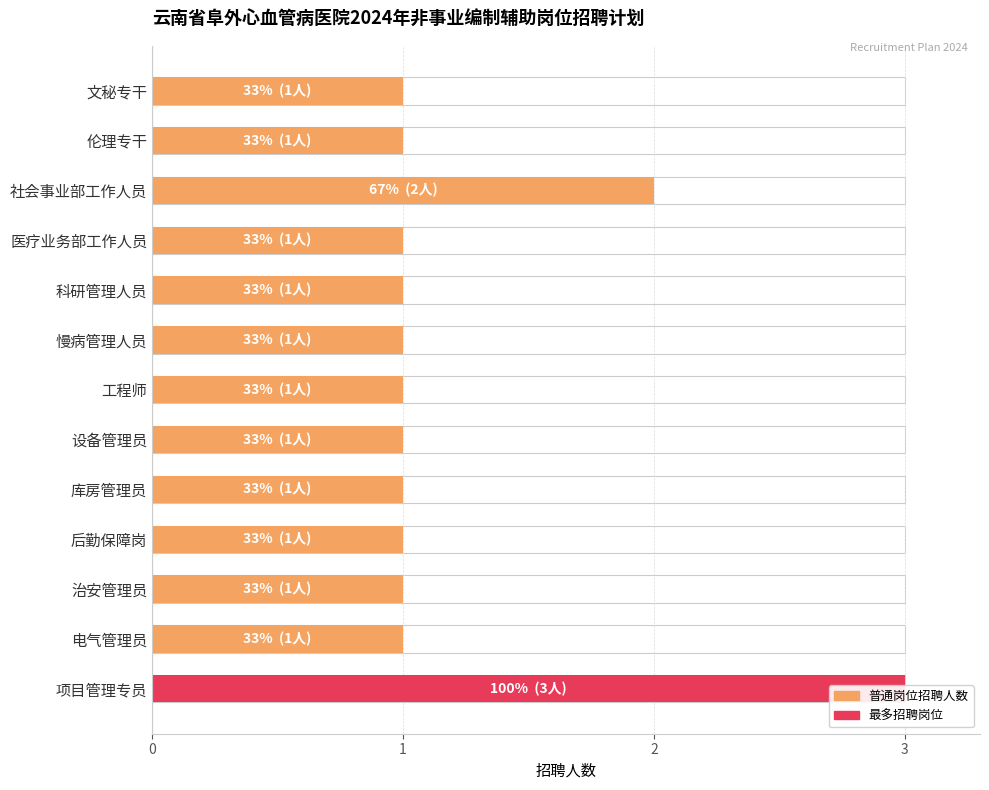

True or false: the data shows 2 at 文秘专干.

False